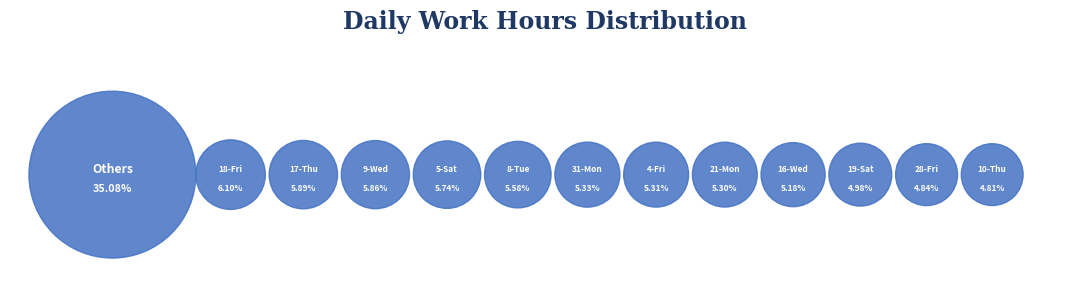

Is the sum of 21-Mon and 3-Thu greater than half?

No